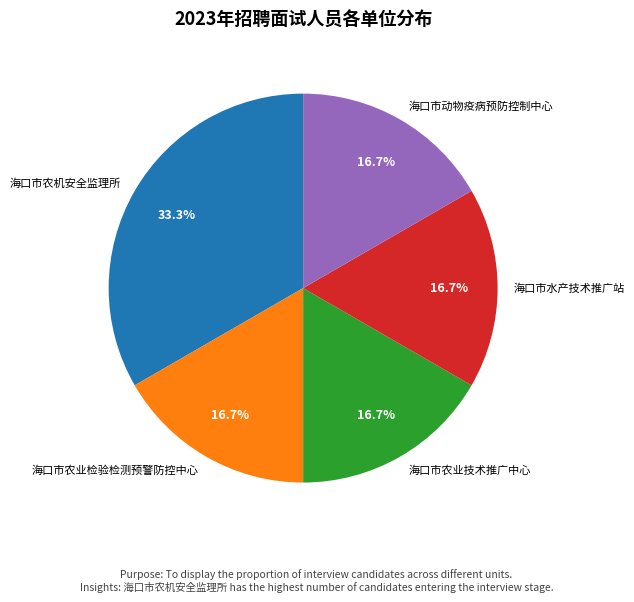

Is there a majority slice in this chart?

No